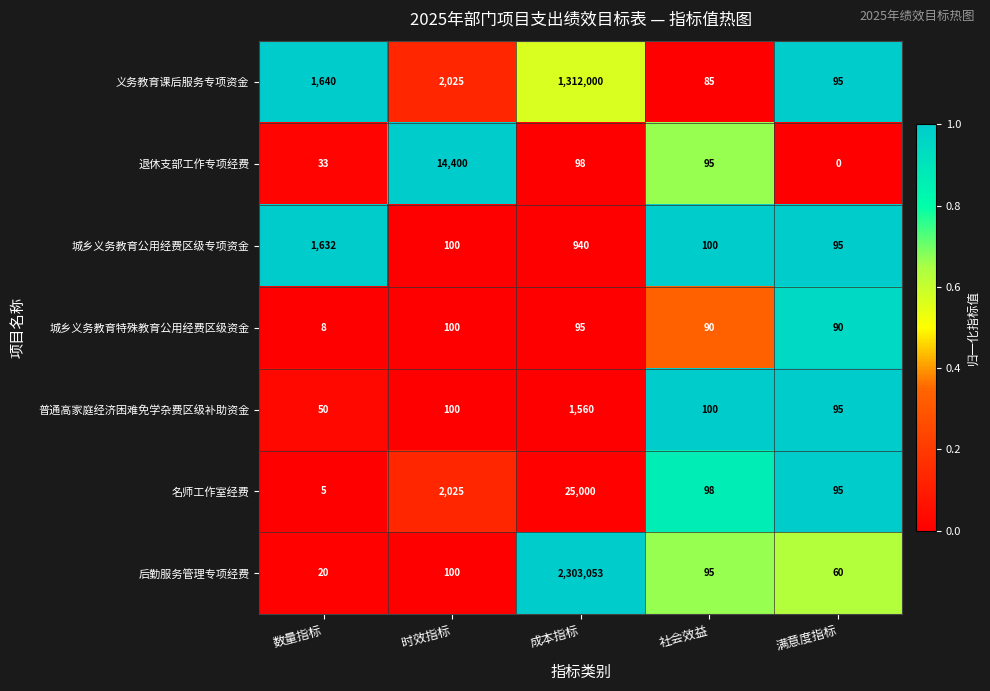

What is the average value of the 义务教育课后服务专项资金 series?

263169